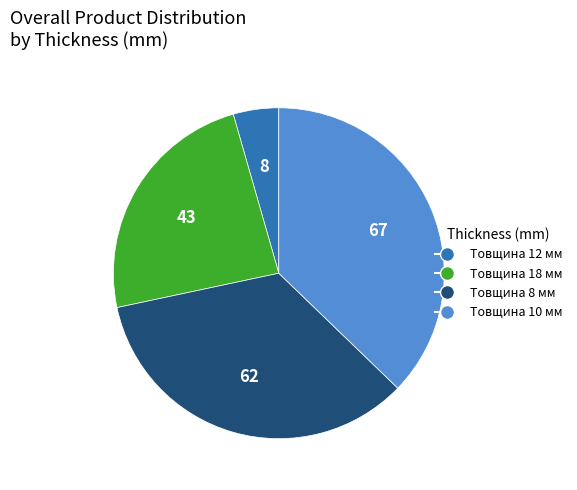

Does any single category account for the majority?

No